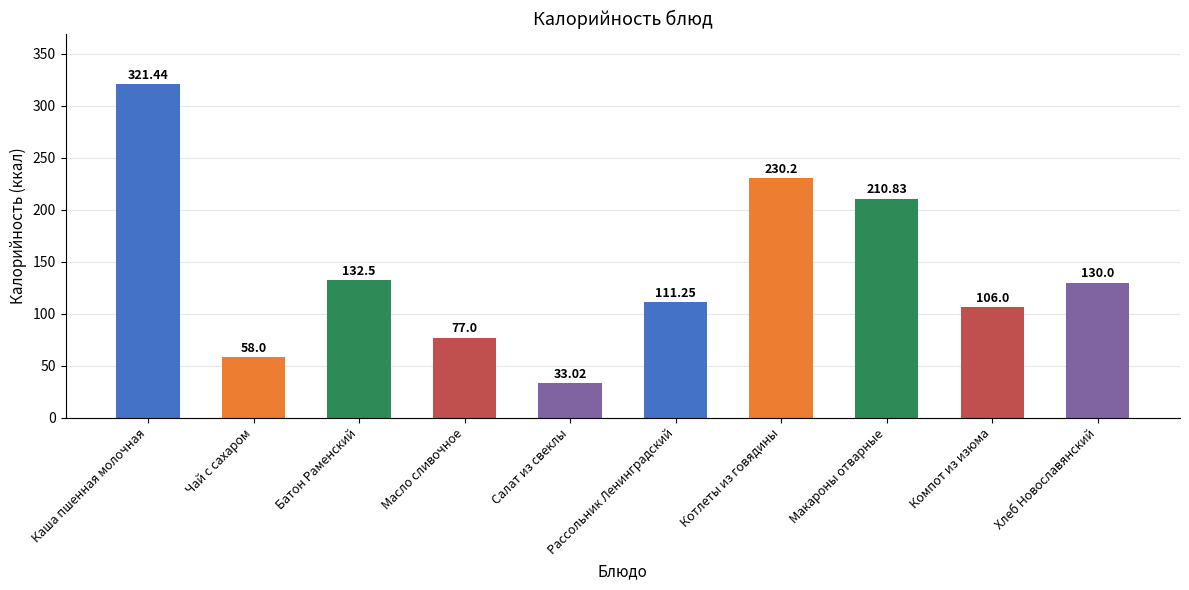

Does the chart contain stacked bars?

No